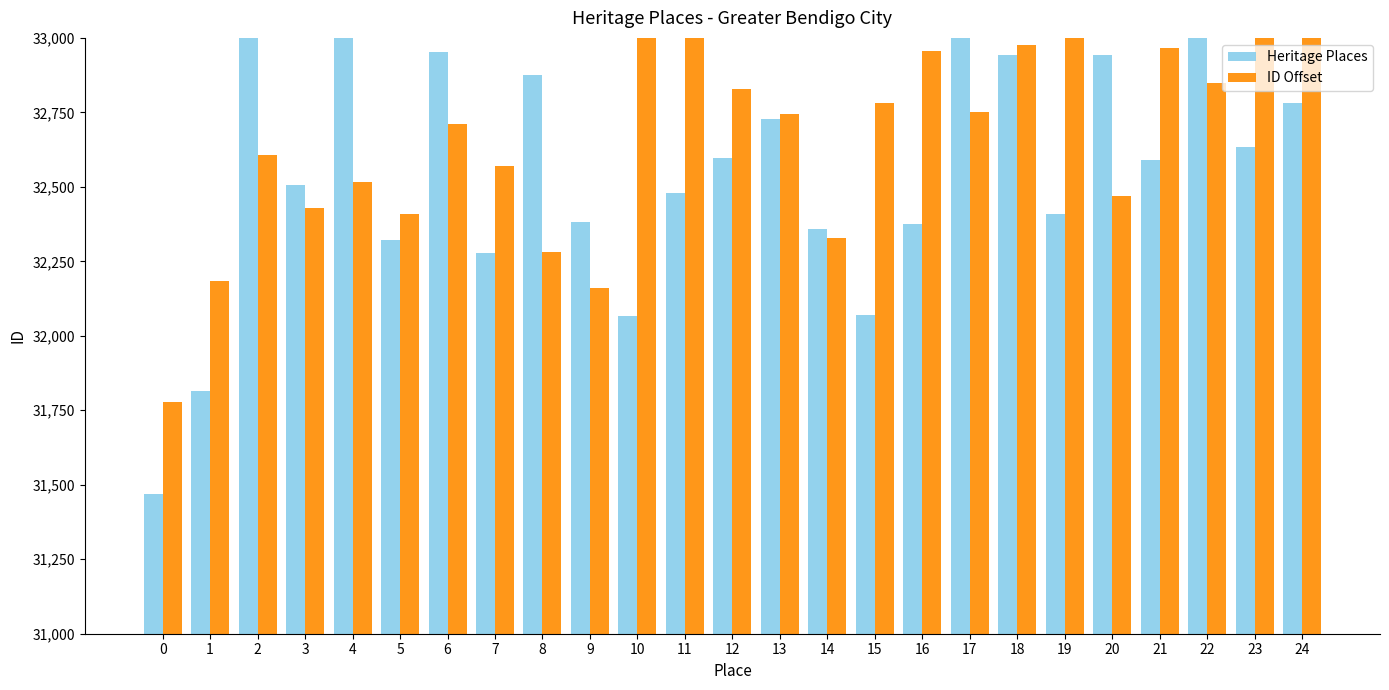

What is the maximum value shown in the chart?

33492